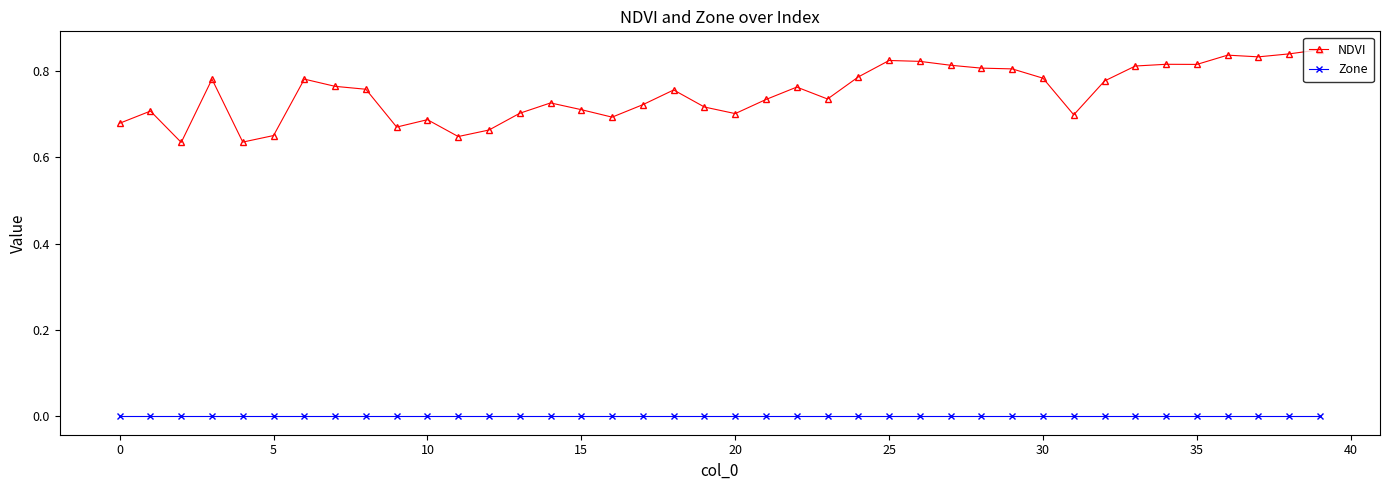

List the series in order of their overall mean, lowest first.

Zone, NDVI